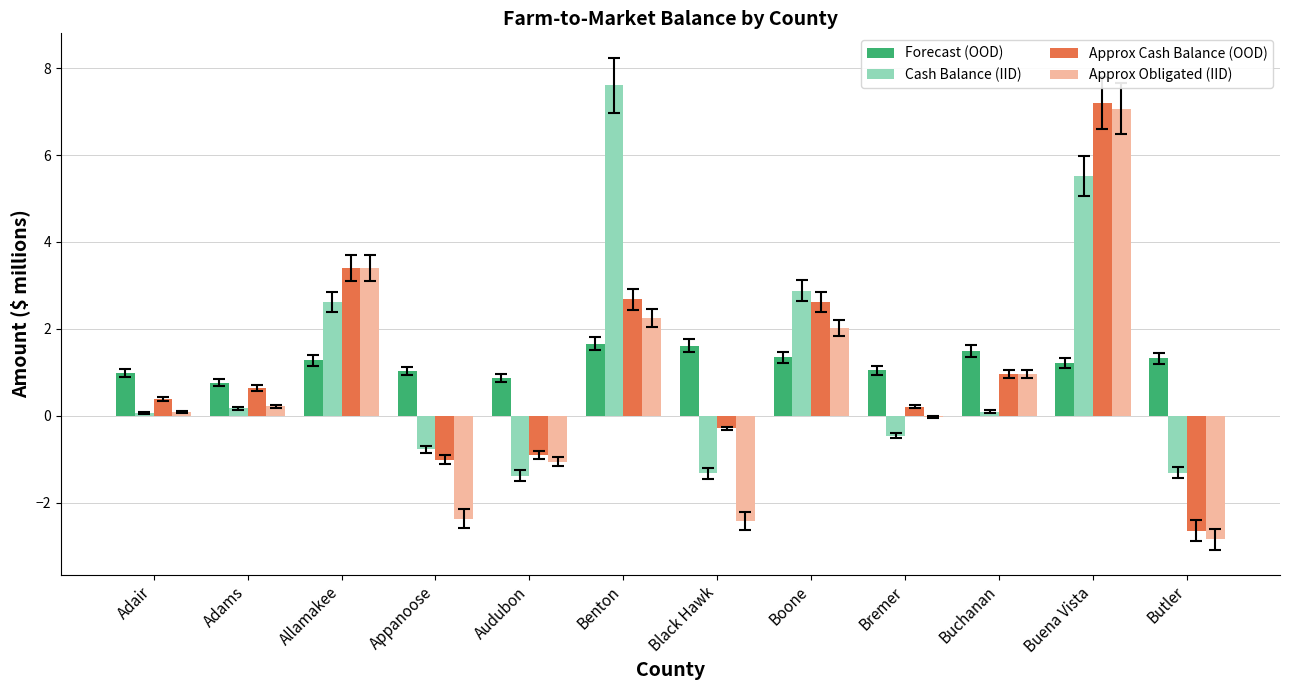

At which category does the chart reach its peak across all series?

Benton